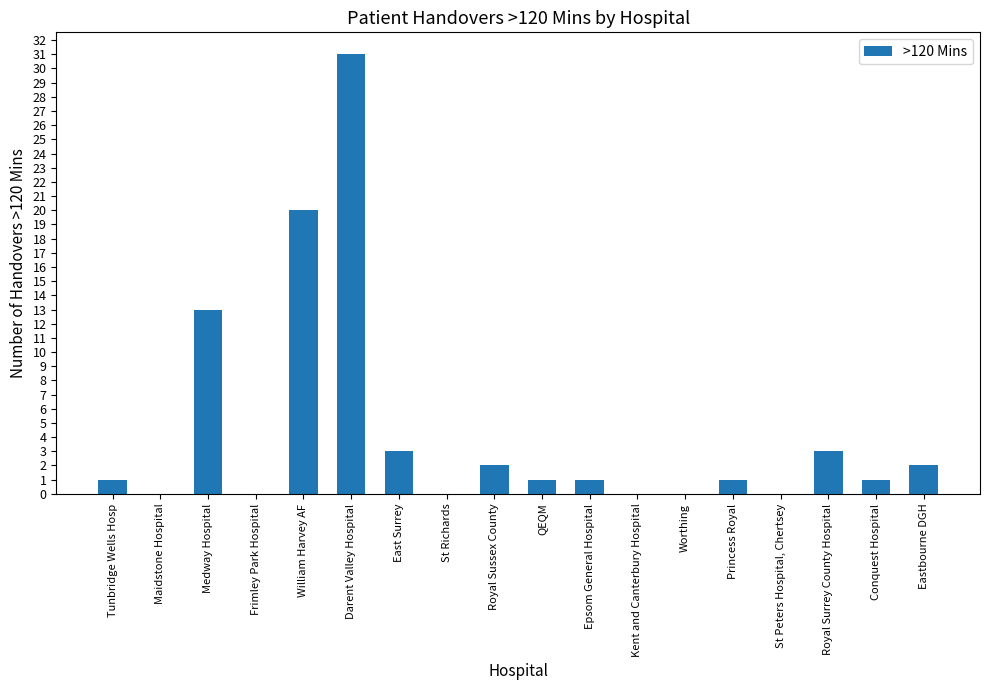

What is the ratio of the value at Conquest Hospital to the value at Eastbourne DGH?

0.5